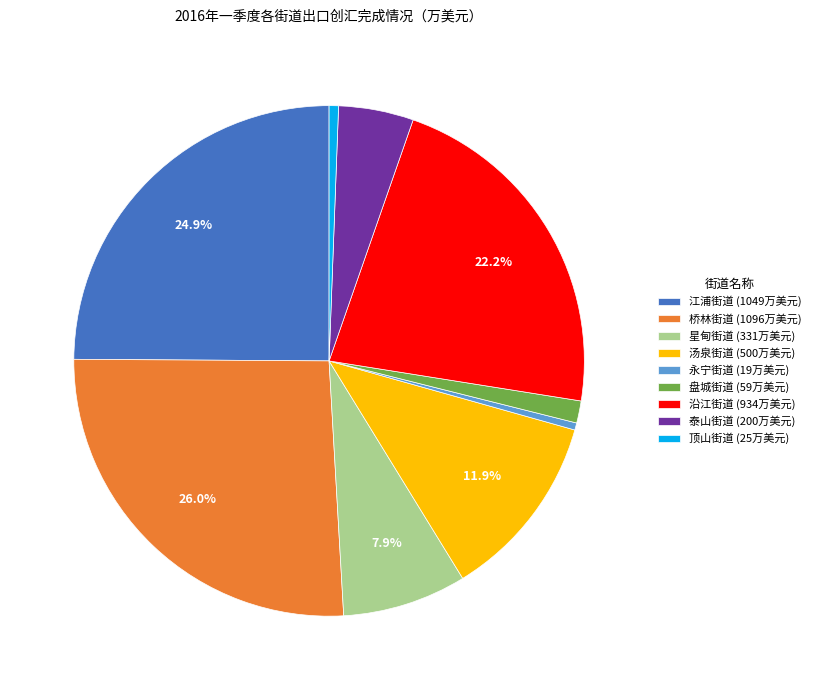

Which has a higher value, 汤泉街道 (500万美元) or 顶山街道 (25万美元)?

汤泉街道 (500万美元)